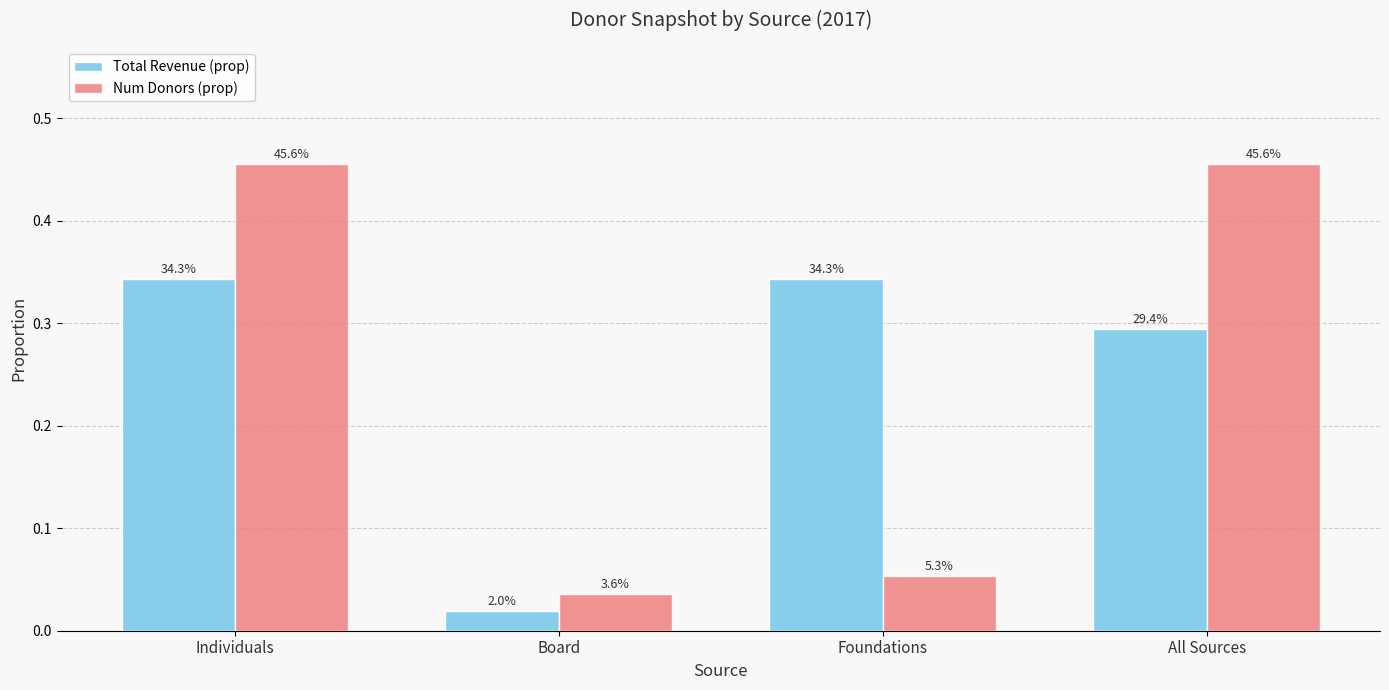

How many bars are there in each group?

2